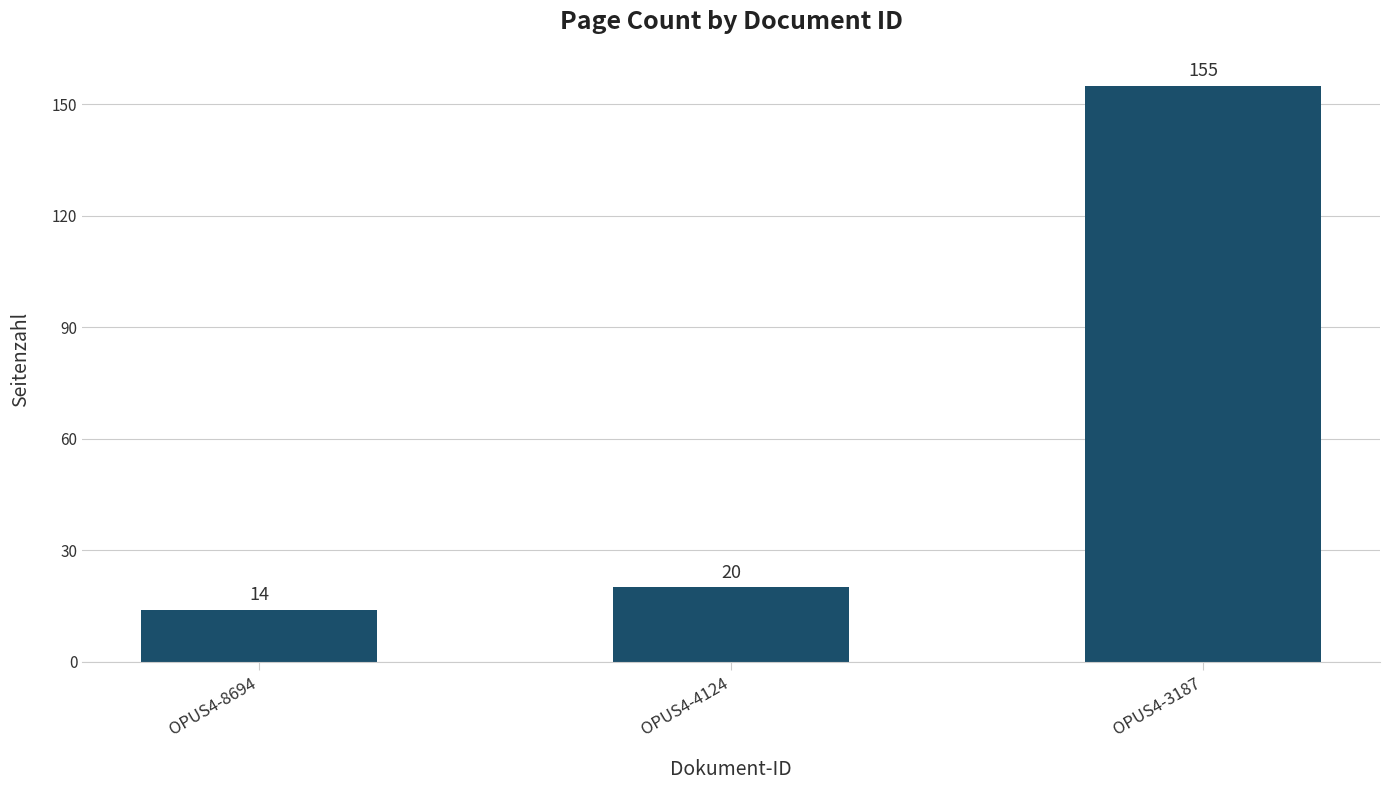

Is it true that the value at OPUS4-4124 is 13?

False